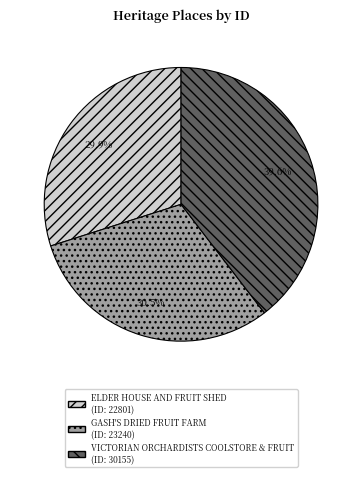

Between ELDER HOUSE AND FRUIT SHED and GASH'S DRIED FRUIT FARM, which is larger?

GASH'S DRIED FRUIT FARM